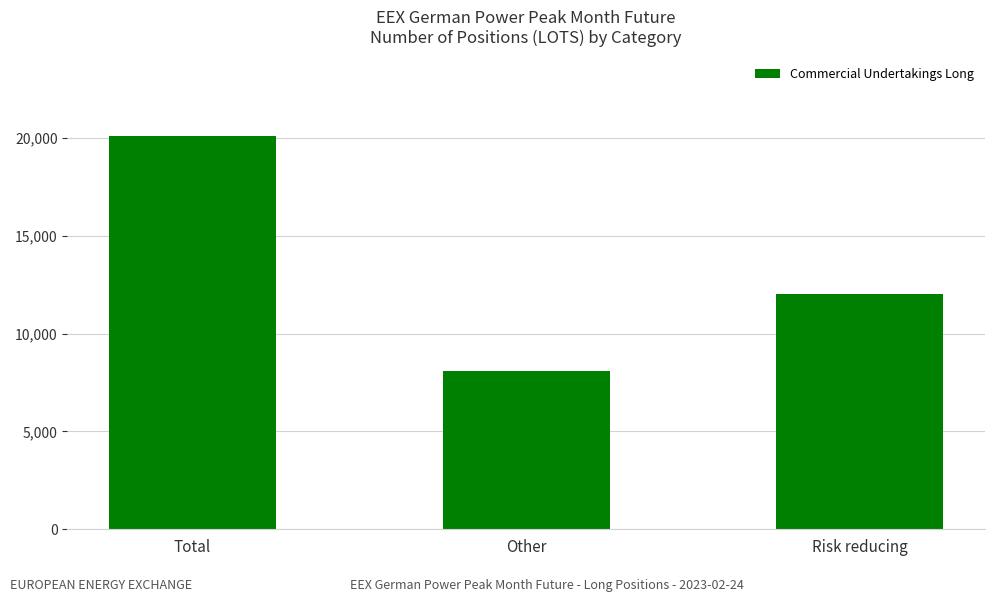

Rank the categories by value from lowest to highest.

Other, Risk reducing, Total